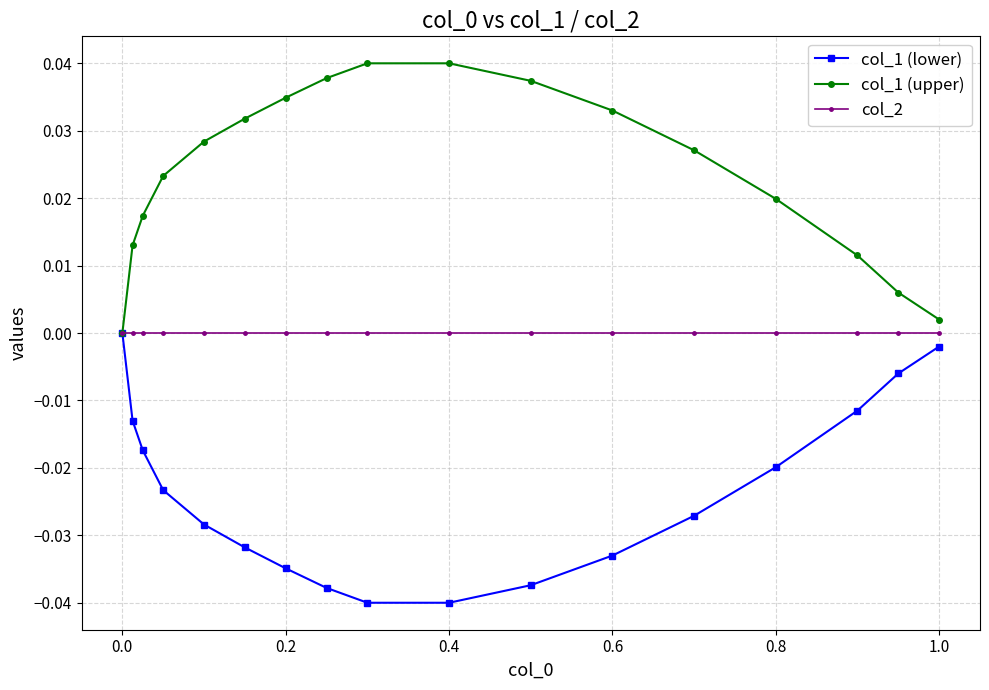

Rank the series by their average value, from lowest to highest.

col_1 (lower), col_2, col_1 (upper)